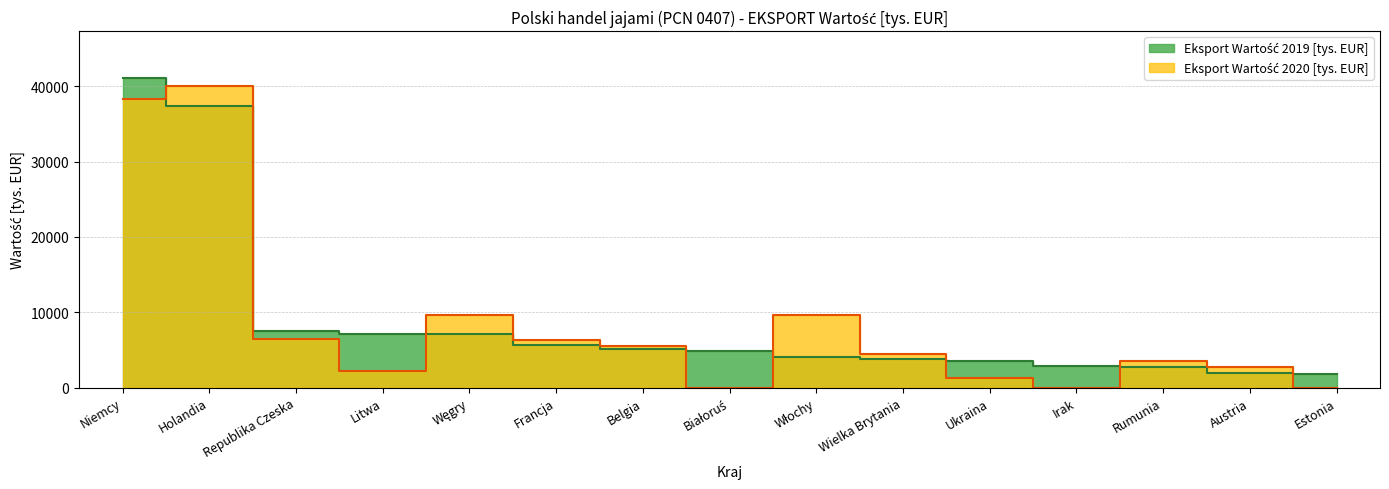

True or false: Eksport Wartość 2019 [tys. EUR] has more than 0 interior local peaks.

False